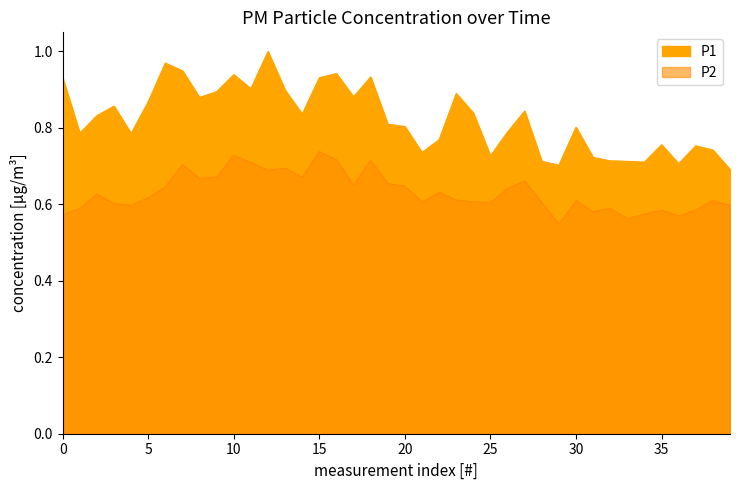

At how many categories does at least one series exceed 0?

40